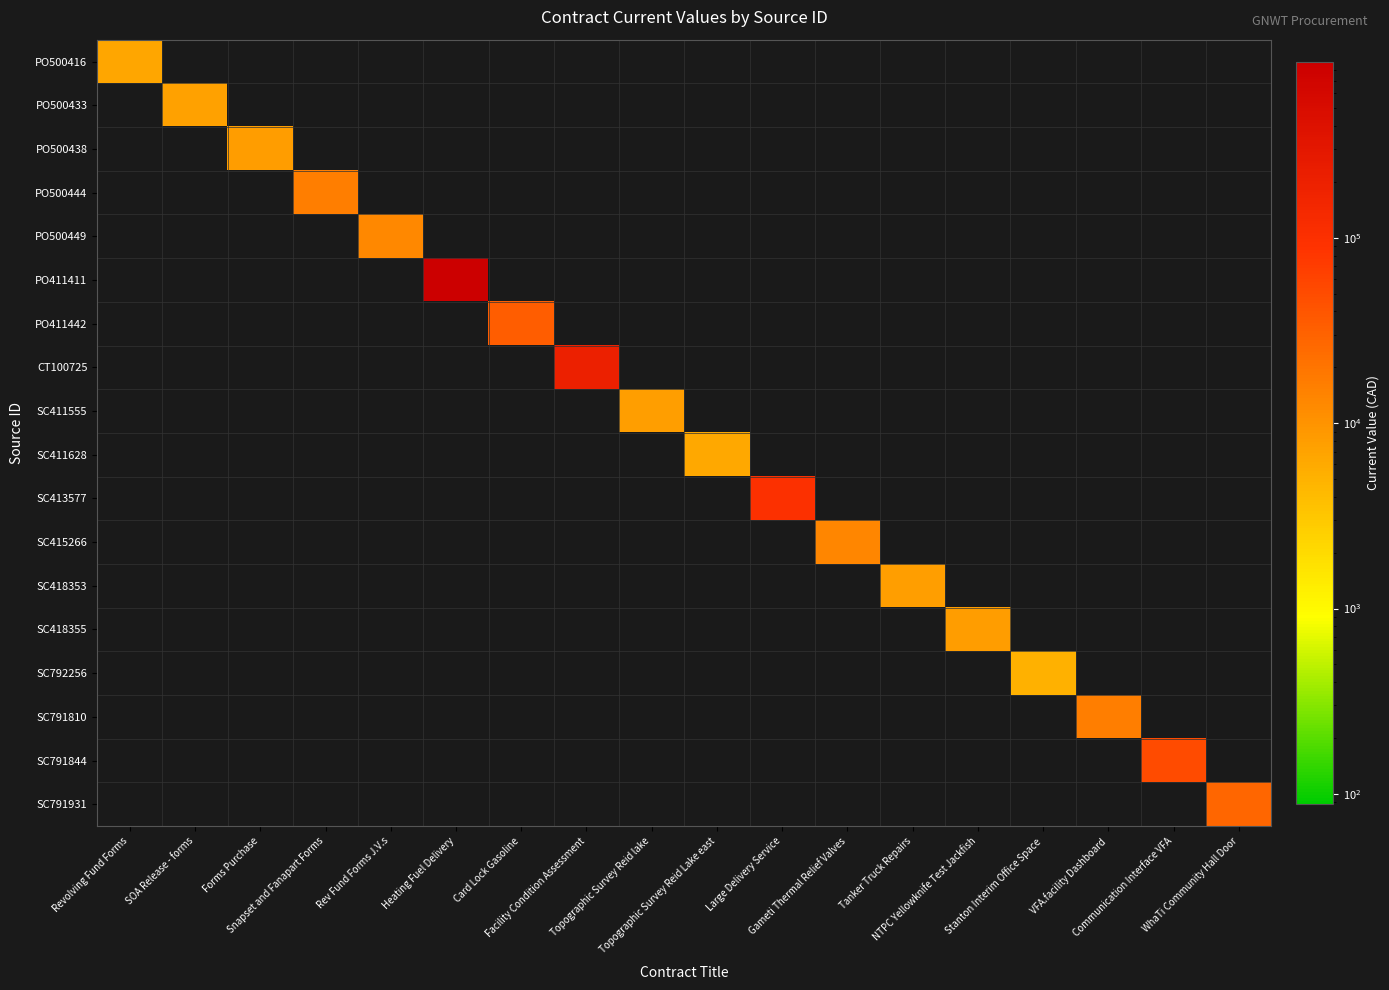

What is the total value across all series at Stanton Interim Office Space?

5130.0